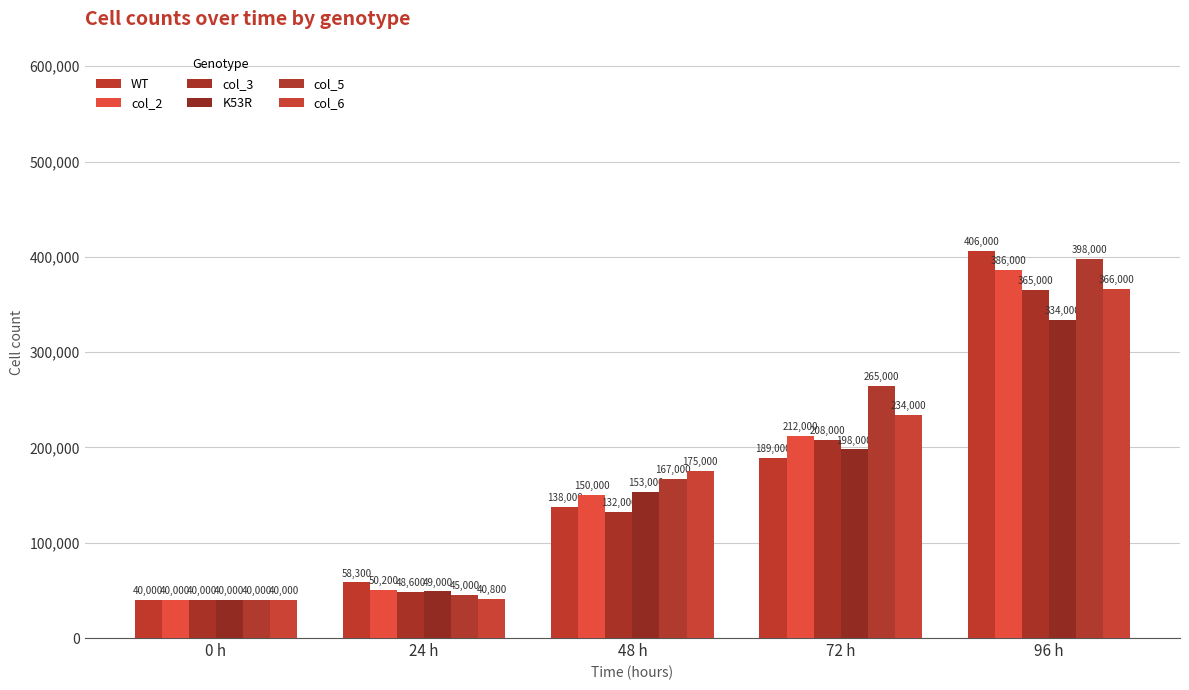

Where is col_2 nearest to the value 213000?

72 h